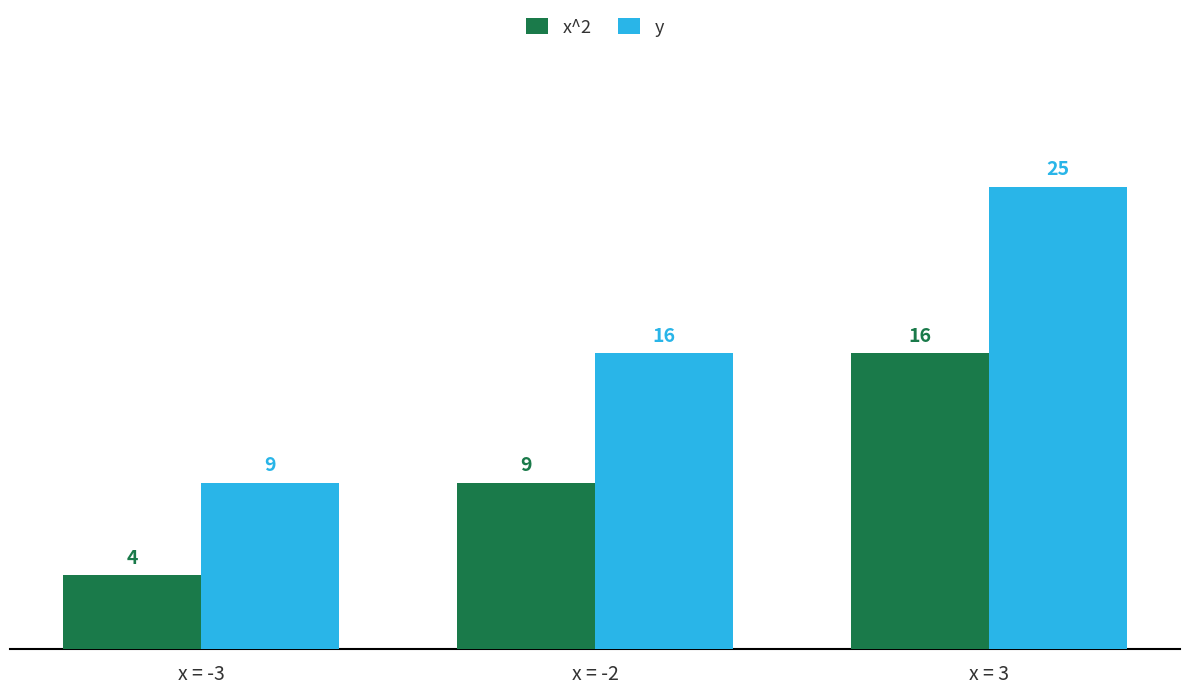

Rank the series by their average value, from lowest to highest.

x^2, y